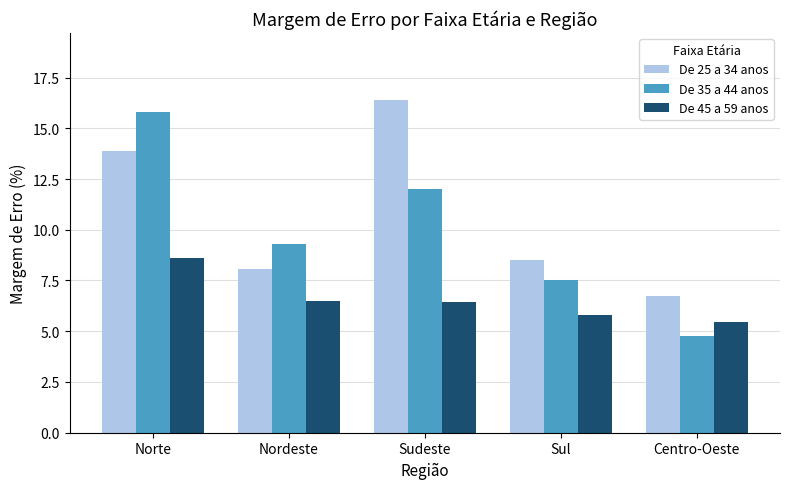

What is the minimum value shown in the chart?

4.8